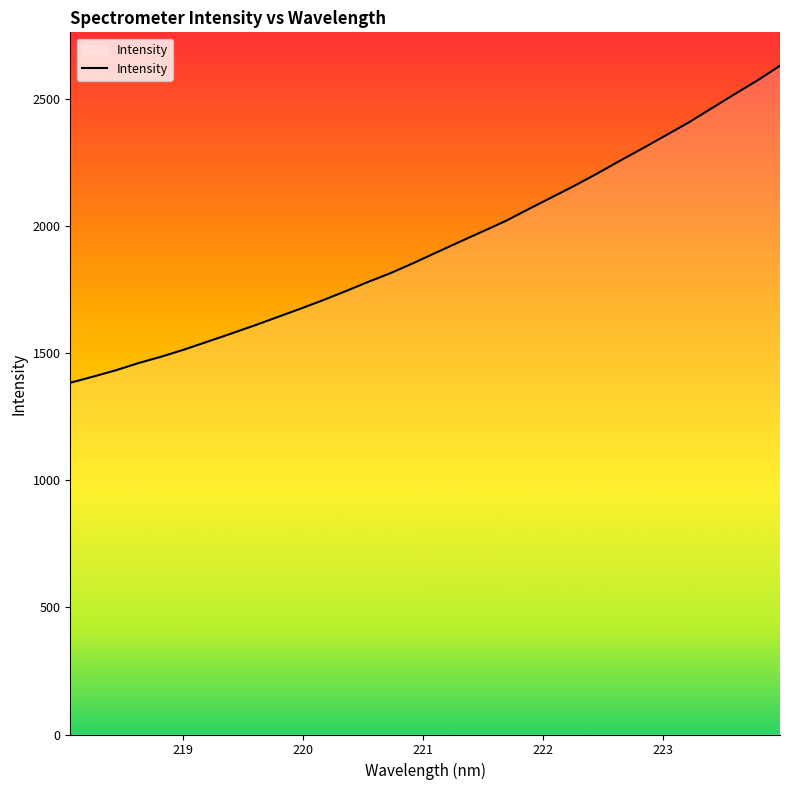

Reading left to right, extract all data points from this chart.

1384.1	1408.2	1433.5	1462.0	1487.4	1515.6	1546.1	1576.8	1608.2	1641.0	1673.9	1707.8	1743.7	1780.8	1816.1	1855.9	1897.5	1938.7	1979.3	2020.2	2066.9	2112.7	2158.5	2206.9	2257.4	2306.7	2357.1	2407.8	2463.3	2518.8	2572.8	2631.4